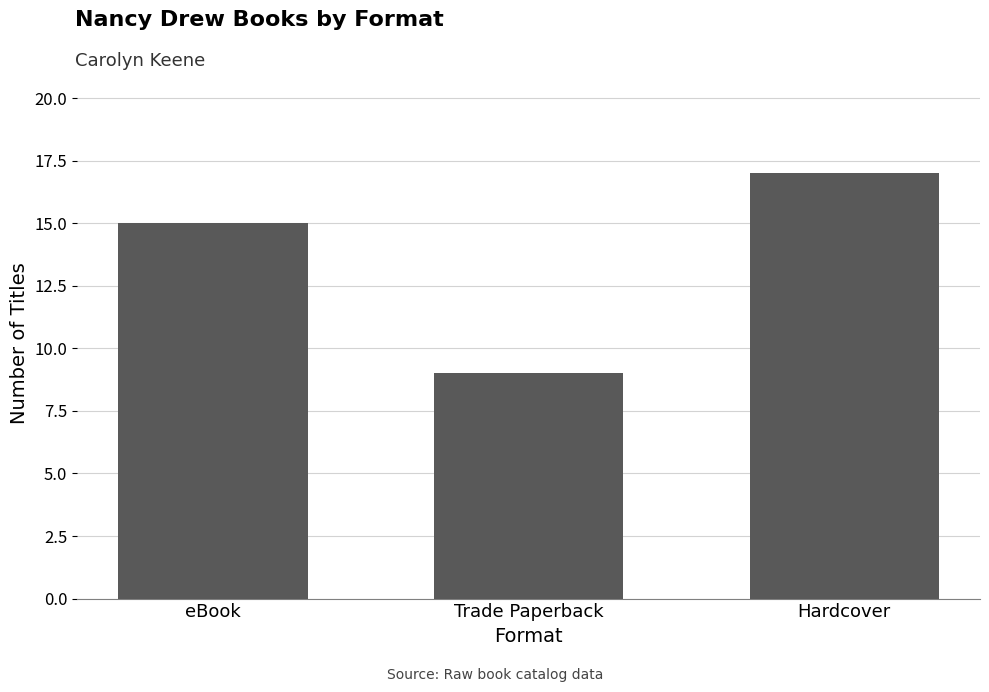

How many data points does each series have?

3